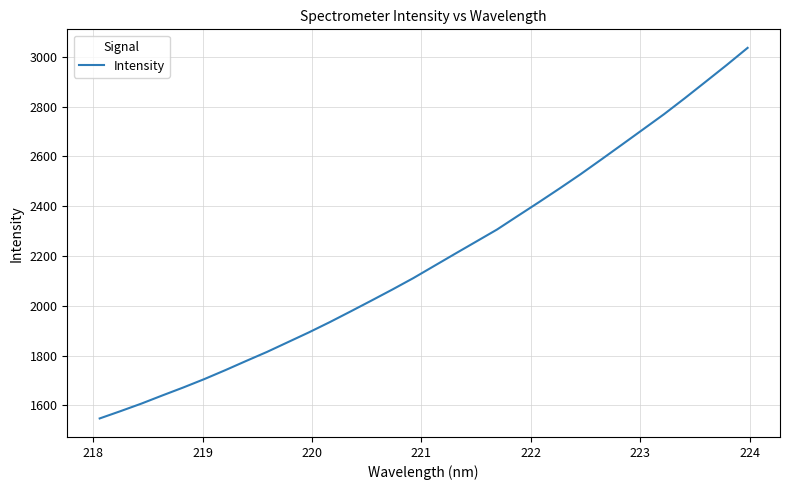

How many distinct data groups are displayed?

1